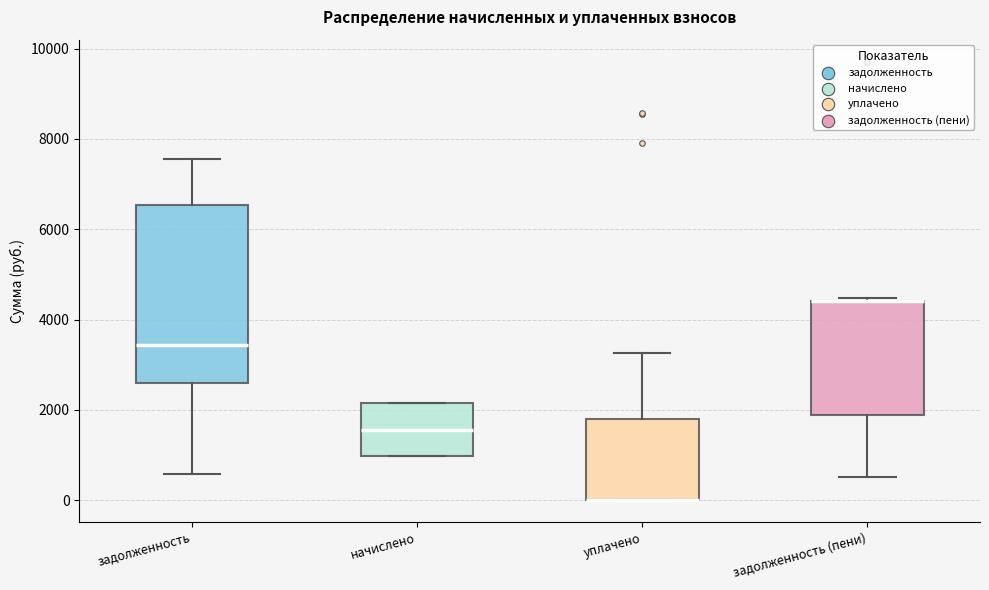

Where is the upper edge of the box for начислено on the y-axis? The values are not printed on the chart, so give them approximately, as read against the axis.

2200